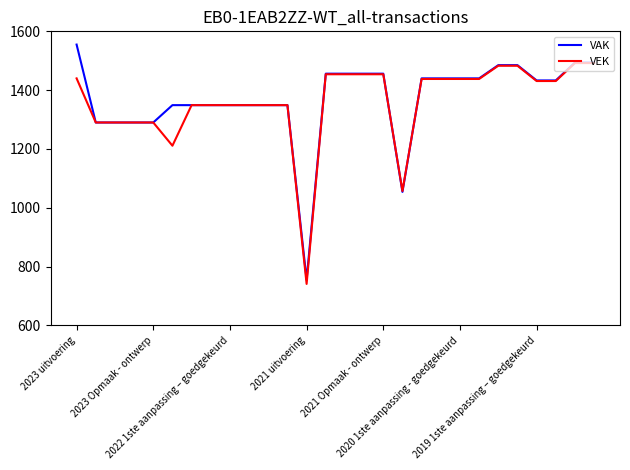

Which series has the largest range (max minus min)?

VAK